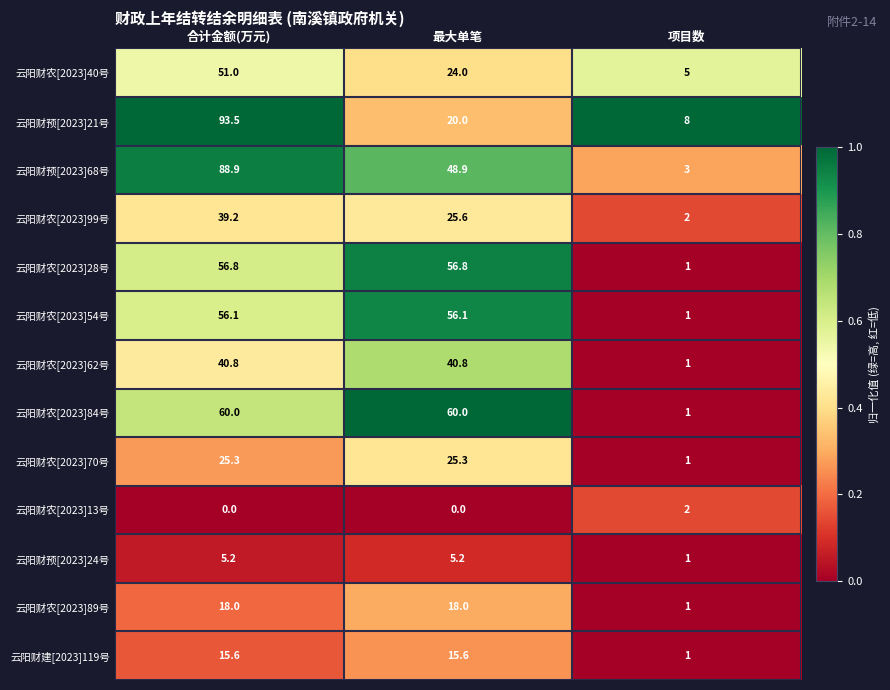

List the series in order of their peak value, lowest first.

云阳财农[2023]13号, 云阳财预[2023]24号, 云阳财建[2023]119号, 云阳财农[2023]89号, 云阳财农[2023]70号, 云阳财农[2023]99号, 云阳财农[2023]62号, 云阳财农[2023]40号, 云阳财农[2023]54号, 云阳财农[2023]28号, 云阳财农[2023]84号, 云阳财预[2023]68号, 云阳财预[2023]21号